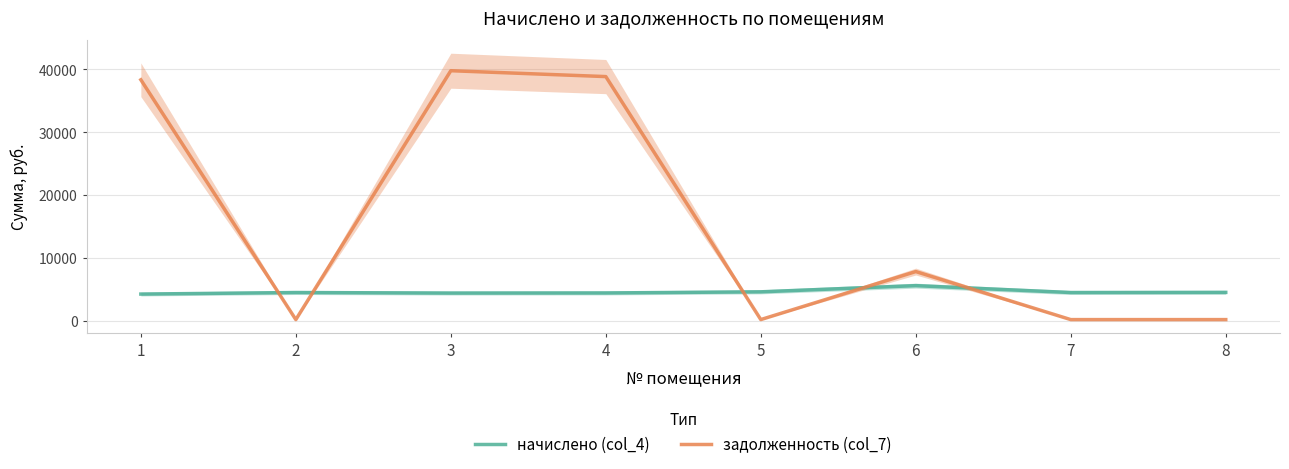

Which series changed the most between 5 and 6?

задолженность (col_7)